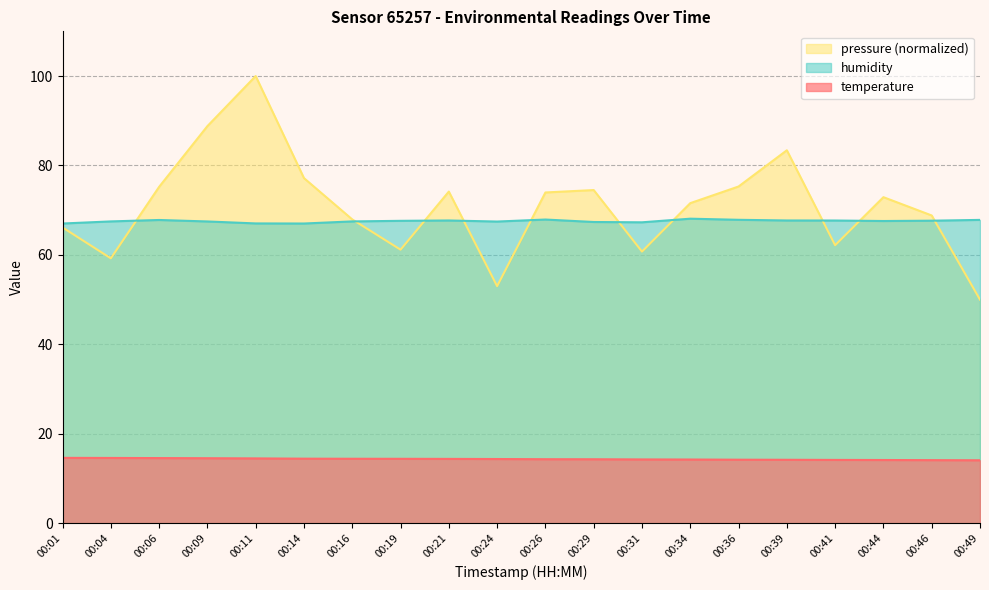

The humidity series shows 29.7 at 00:04. True or false?

False